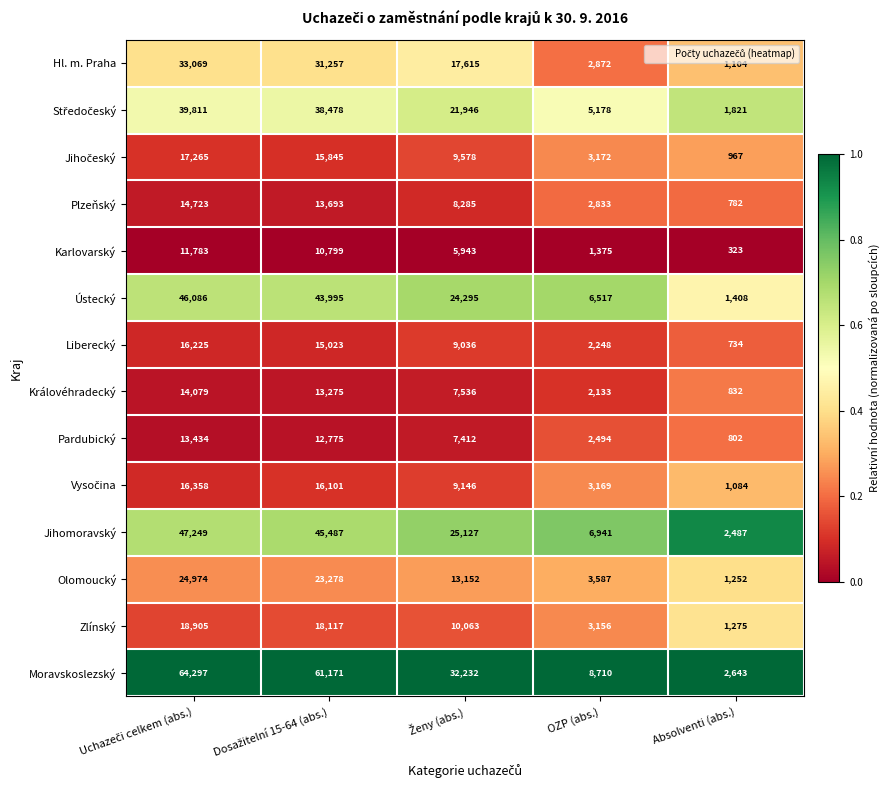

Which series has the largest total across all categories?

Moravskoslezský